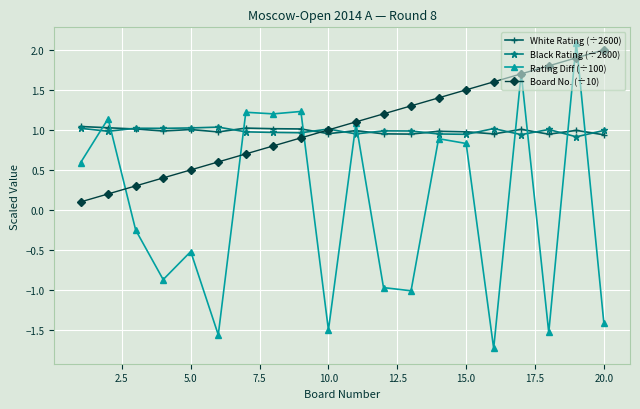

How many values in the Rating Diff (÷100) series exceed 0?

10